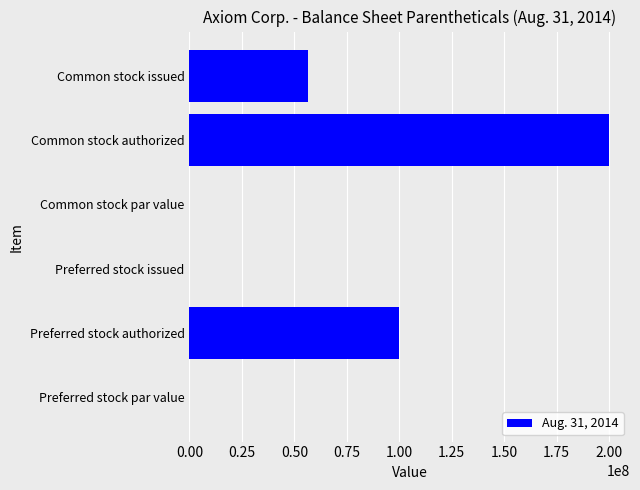

What is the change in value from Preferred stock authorized to Common stock issued?

-43566667.0